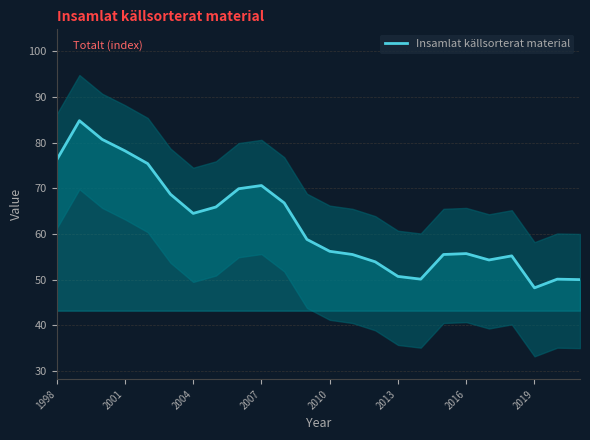

What is the maximum value shown in the chart?

84.8